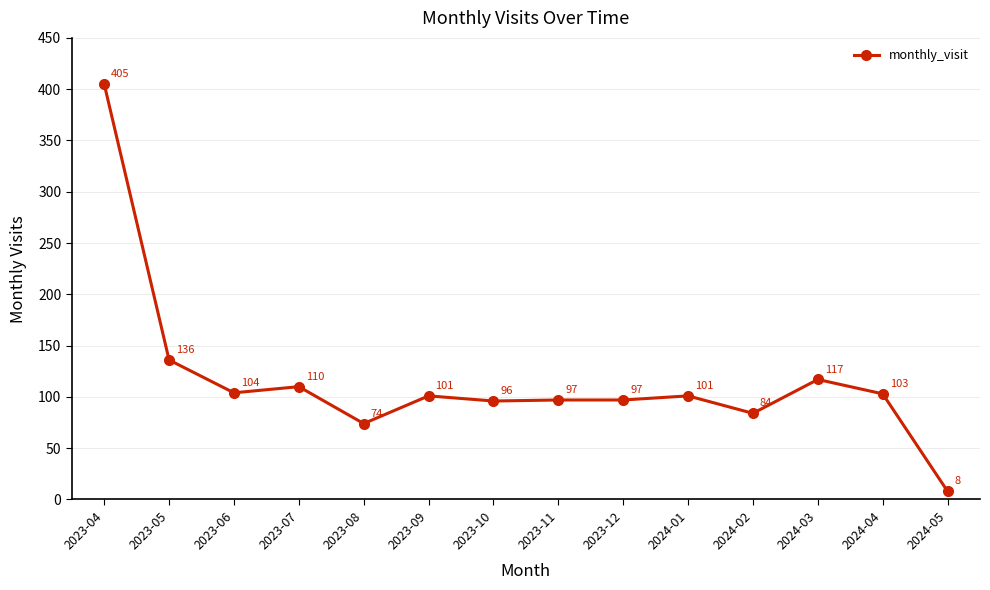

True or false: there are more than 0 points higher than both neighbors.

True